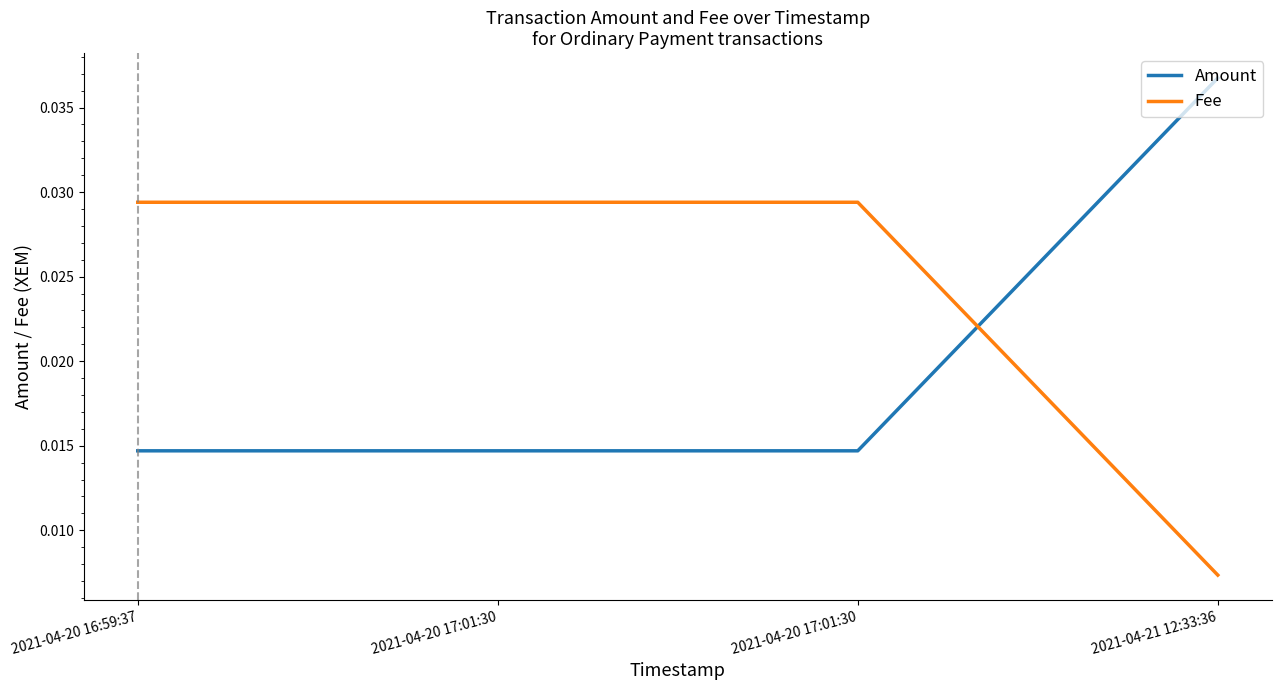

Count the Amount values in the range 0 to 1.

4